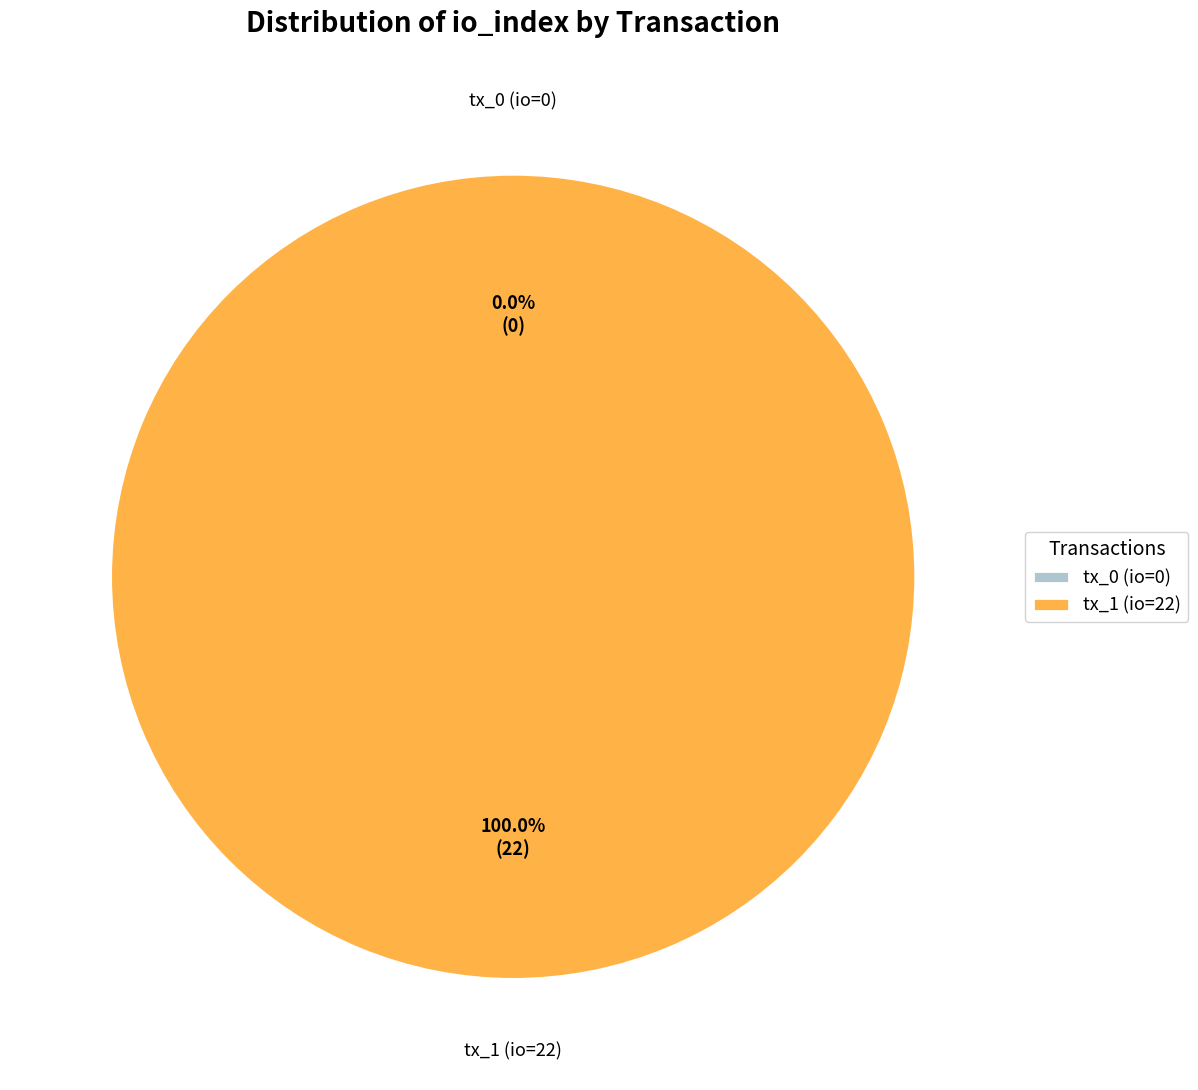

What is the smallest slice in the pie chart?

tx_0 (io=0)